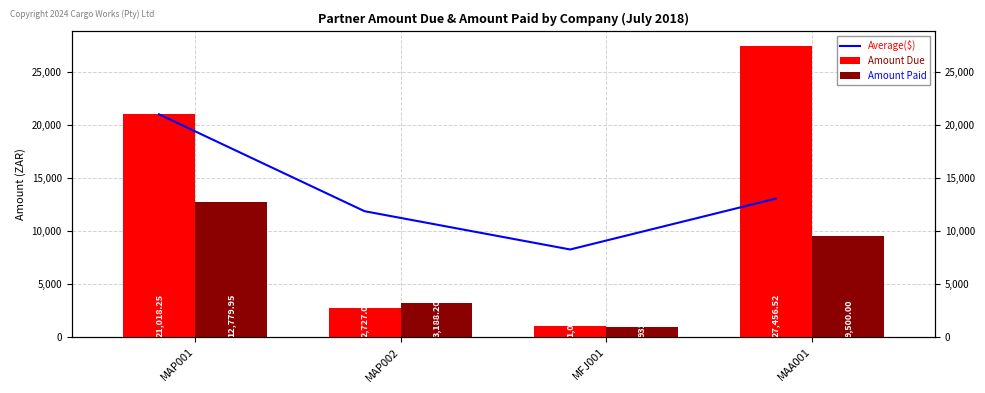

Reading left to right, list all the values displayed in this chart.

Average($): 21018.2	11872.6	8262.3	13060.8
Amount Due: 21018.2	2727.0	1041.5	27456.5
Amount Paid: 12780.0	3188.2	932.2	9500.0